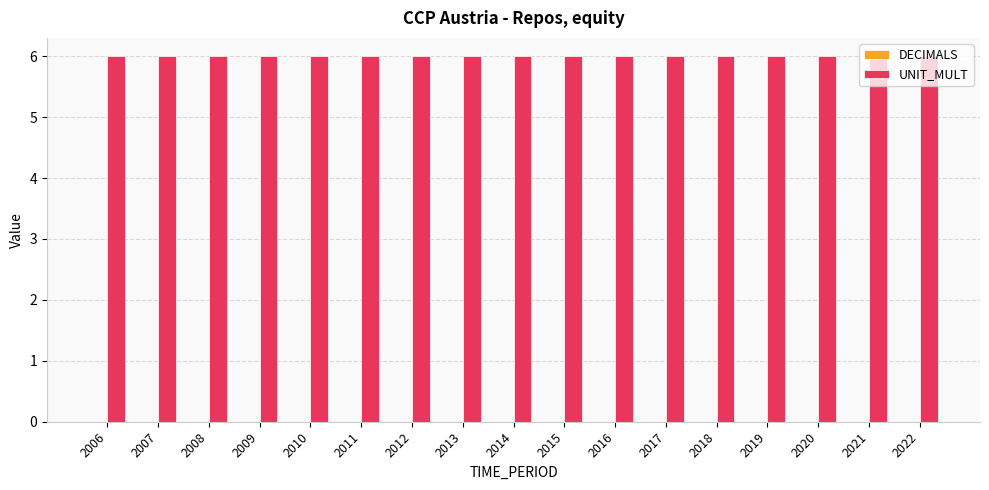

Reading right to left, extract all data points from this chart.

DECIMALS: 2022=0	2021=0	2020=0	2019=0	2018=0	2017=0	2016=0	2015=0	2014=0	2013=0	2012=0	2011=0	2010=0	2009=0	2008=0	2007=0	2006=0
UNIT_MULT: 2022=6	2021=6	2020=6	2019=6	2018=6	2017=6	2016=6	2015=6	2014=6	2013=6	2012=6	2011=6	2010=6	2009=6	2008=6	2007=6	2006=6